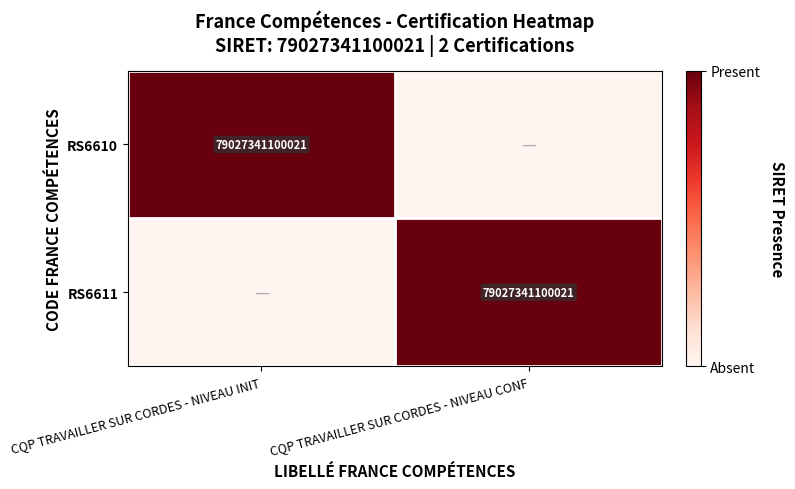

Is it true that RS6611 equals 79027341100021 at CQP TRAVAILLER SUR CORDES - NIVEAU CONF?

True